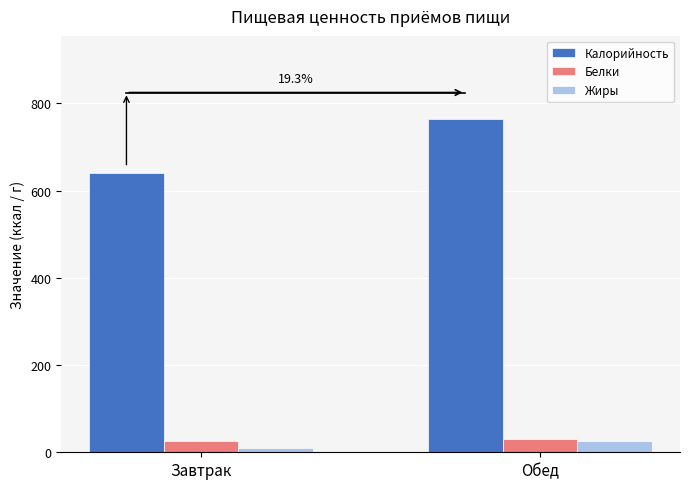

Is it true that Белки equals 26.2 at Завтрак?

True